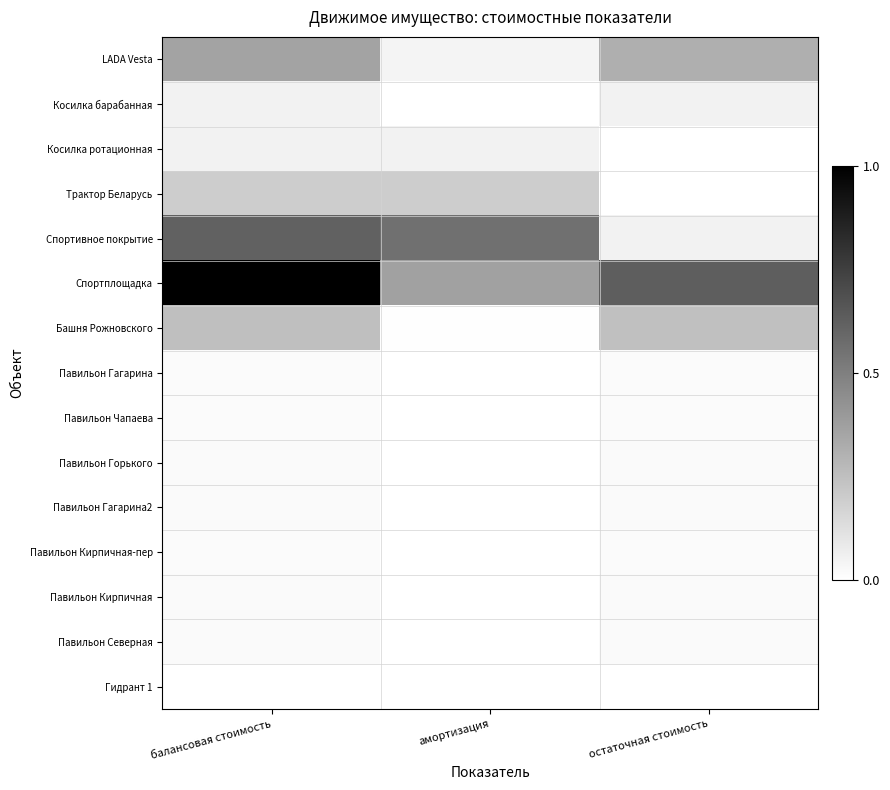

At which category does the chart reach its peak across all series?

балансовая стоимость